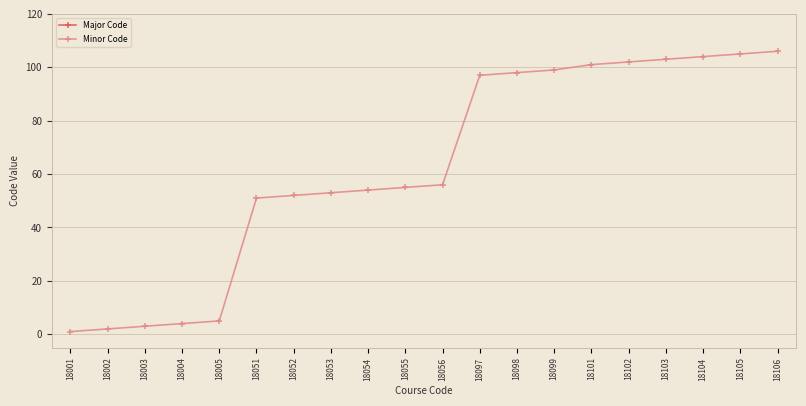

How many series are shown in this chart?

2